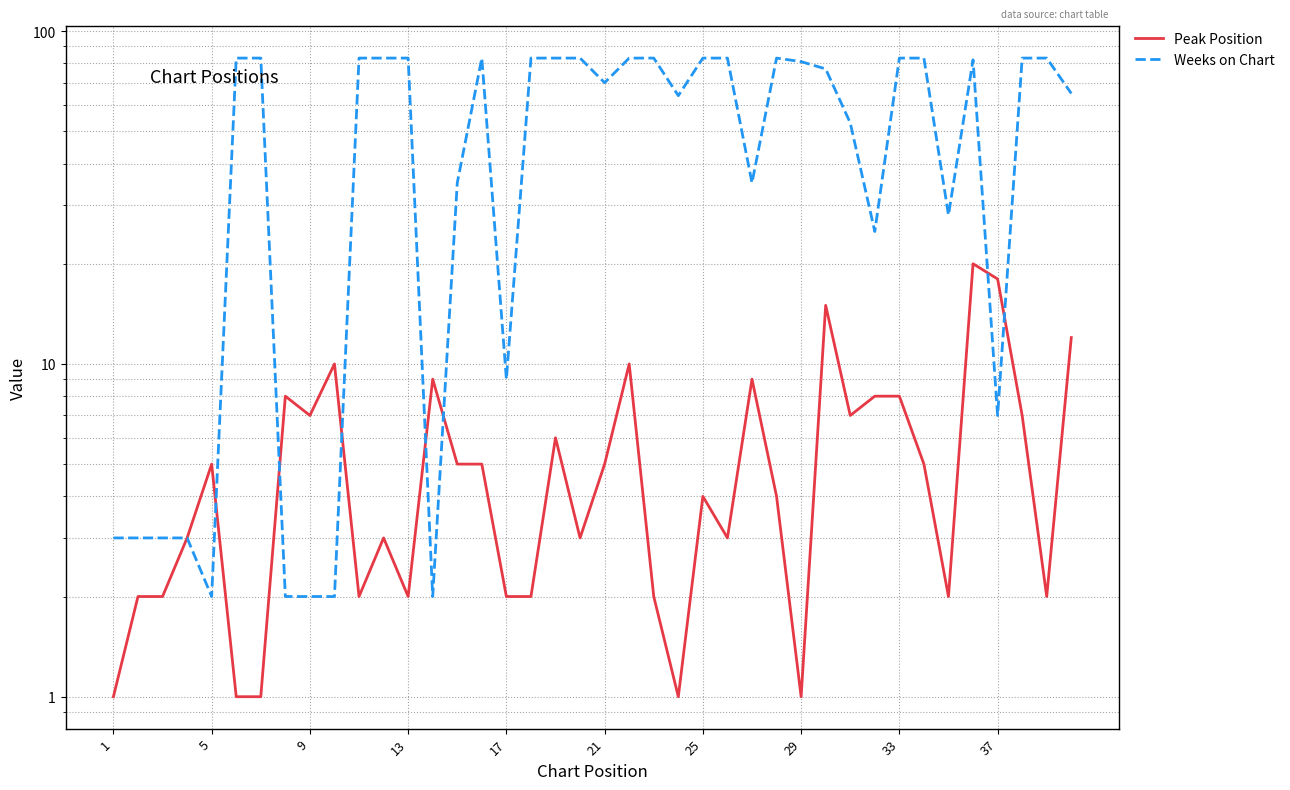

In Weeks on Chart, how many points are higher than both neighbors (excluding endpoints)?

3